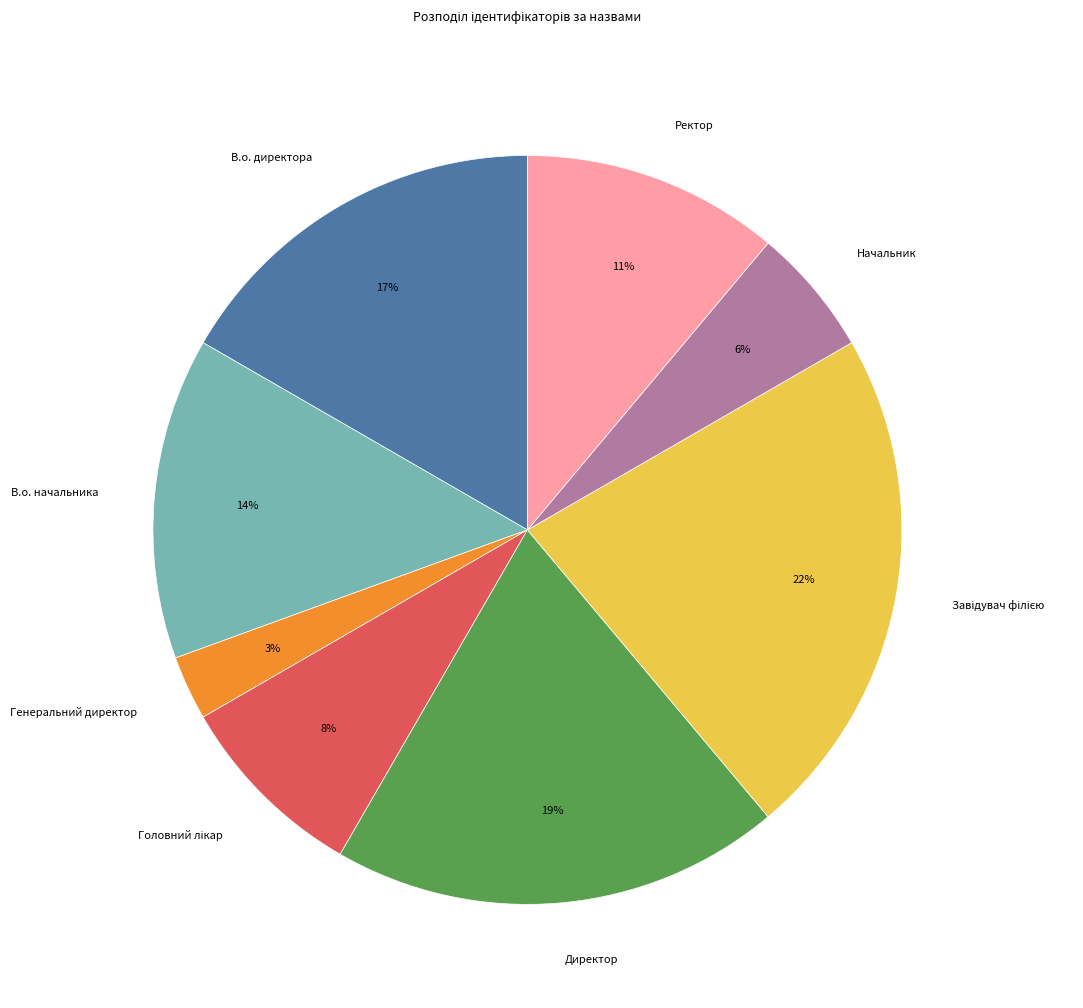

Is it true that Генеральний директор is 3% of the pie?

True